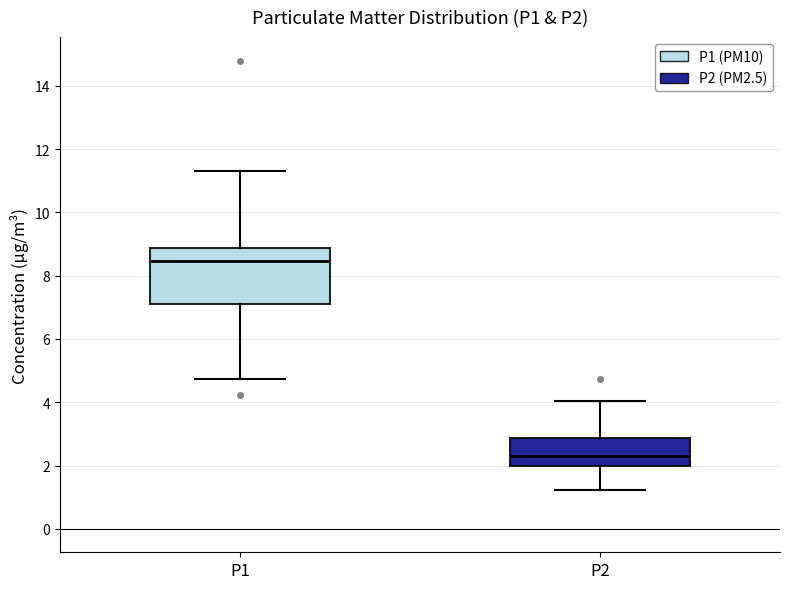

Which box has the highest median line?

P1